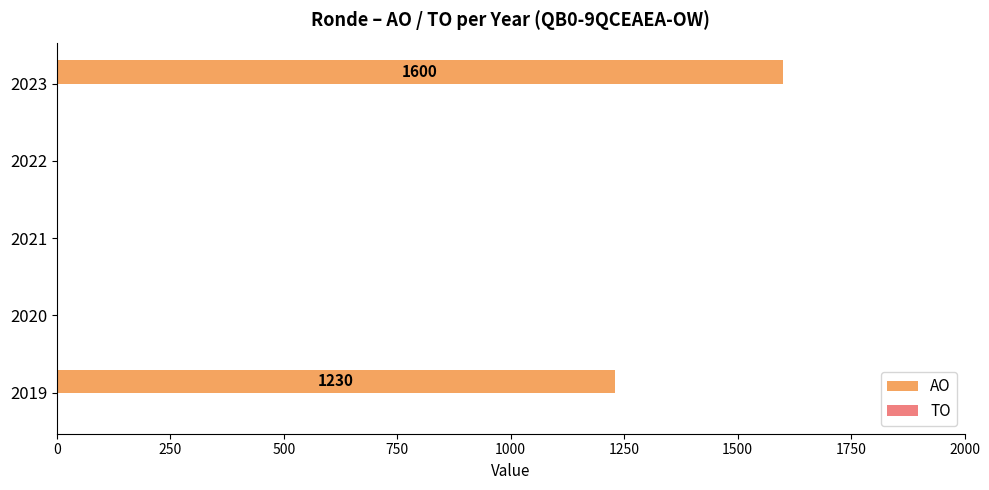

What is the change in value from 2022 to 2023?

+1600